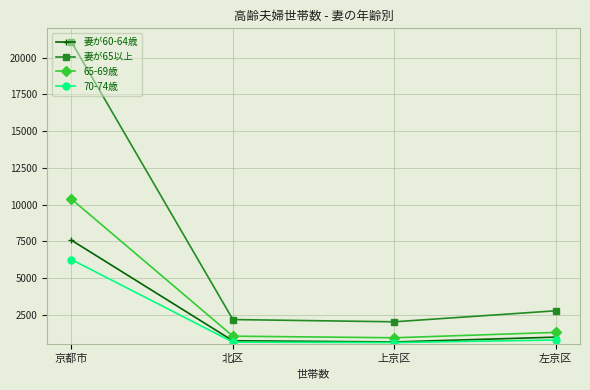

What are all the series names shown in the legend?

妻が60-64歳, 妻が65以上, 65-69歳, 70-74歳